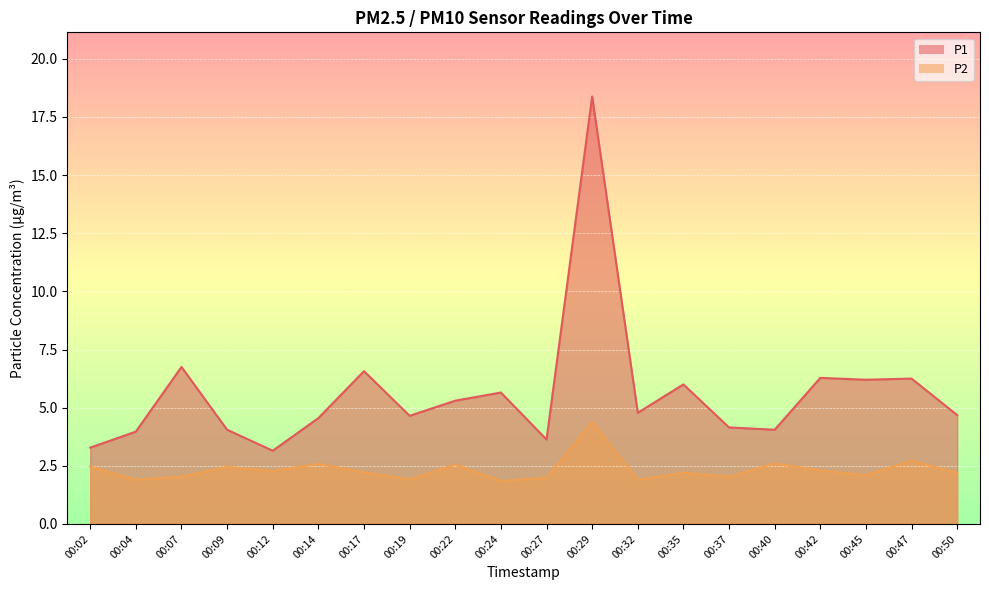

At which category does P1 reach its first local peak?

00:07